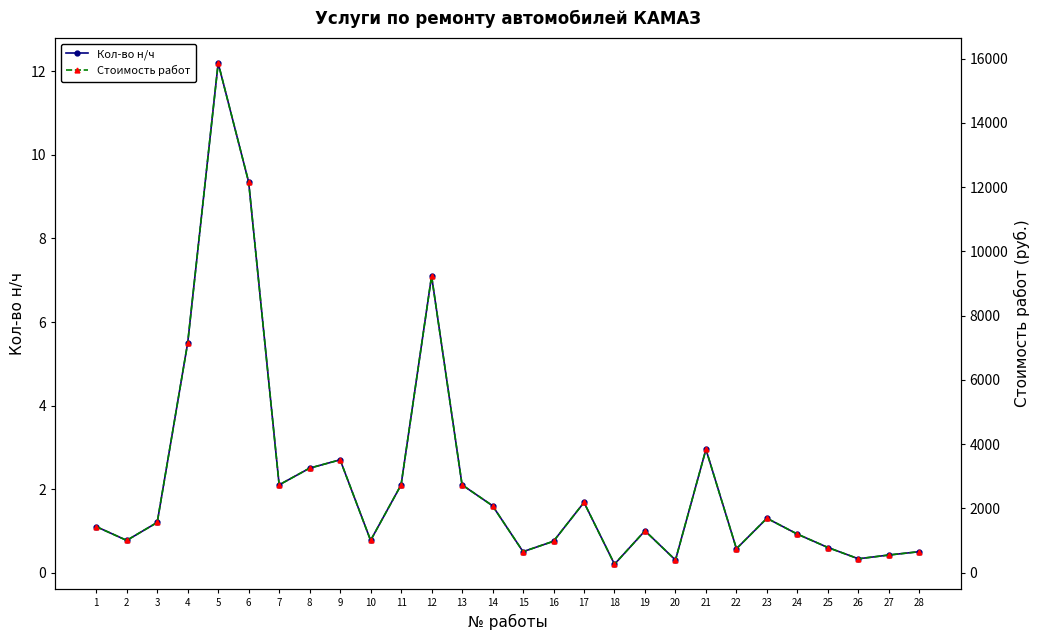

How many lines are shown in the chart?

2